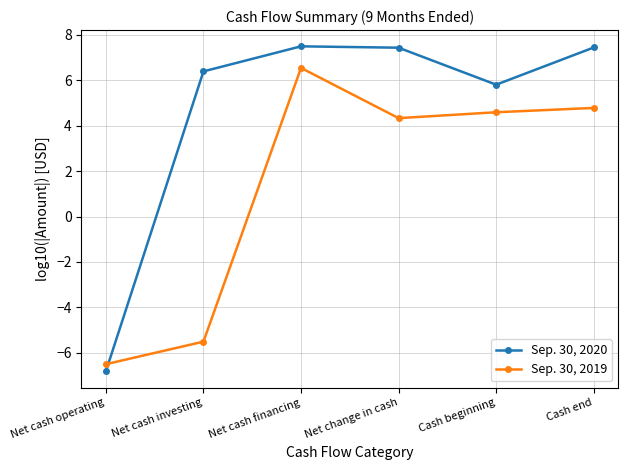

The Sep. 30, 2019 series shows 4.8 at Cash end. True or false?

True